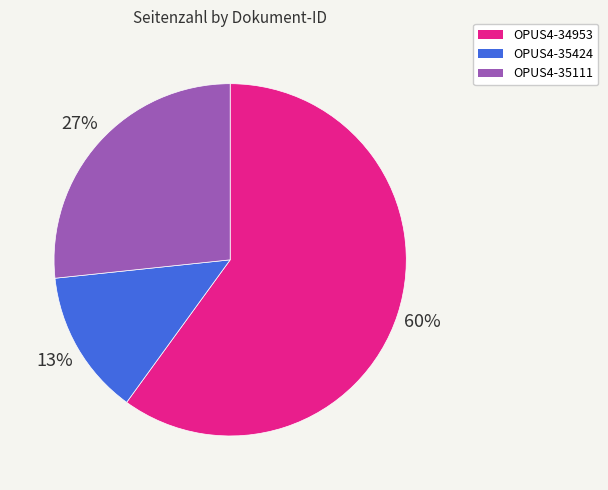

To the nearest percent, what portion does OPUS4-35111 represent?

27%